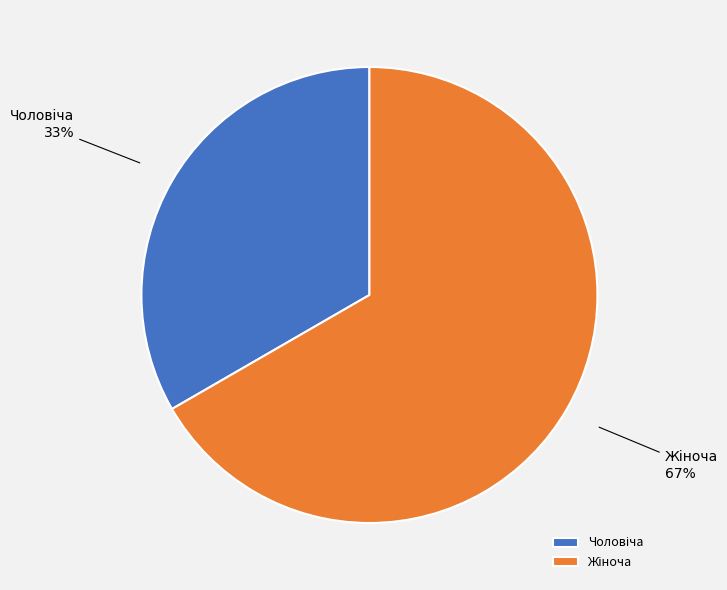

Is there a majority slice in this chart?

Yes